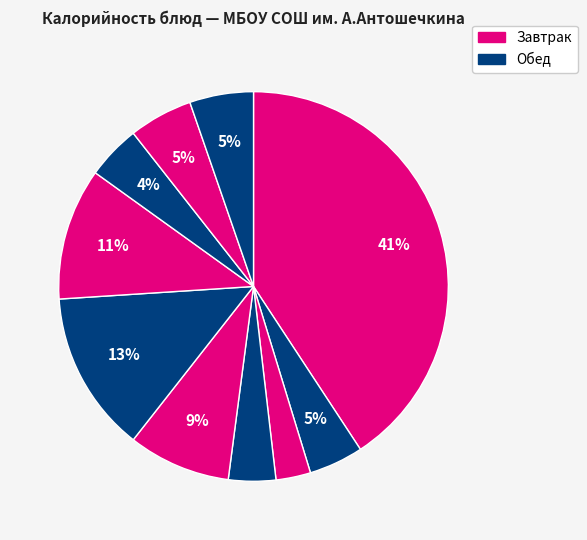

Count the number of slices in the pie.

10